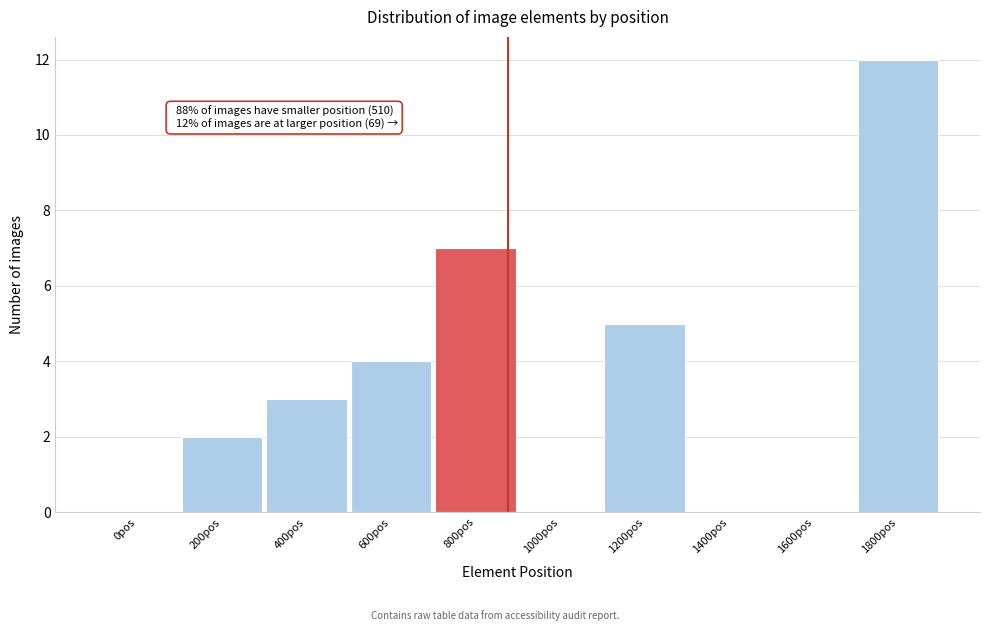

Reading left to right, transcribe all the data shown in this chart.

0pos=0	200pos=2	400pos=3	600pos=4	800pos=7	1000pos=0	1200pos=5	1400pos=0	1600pos=0	1800pos=12